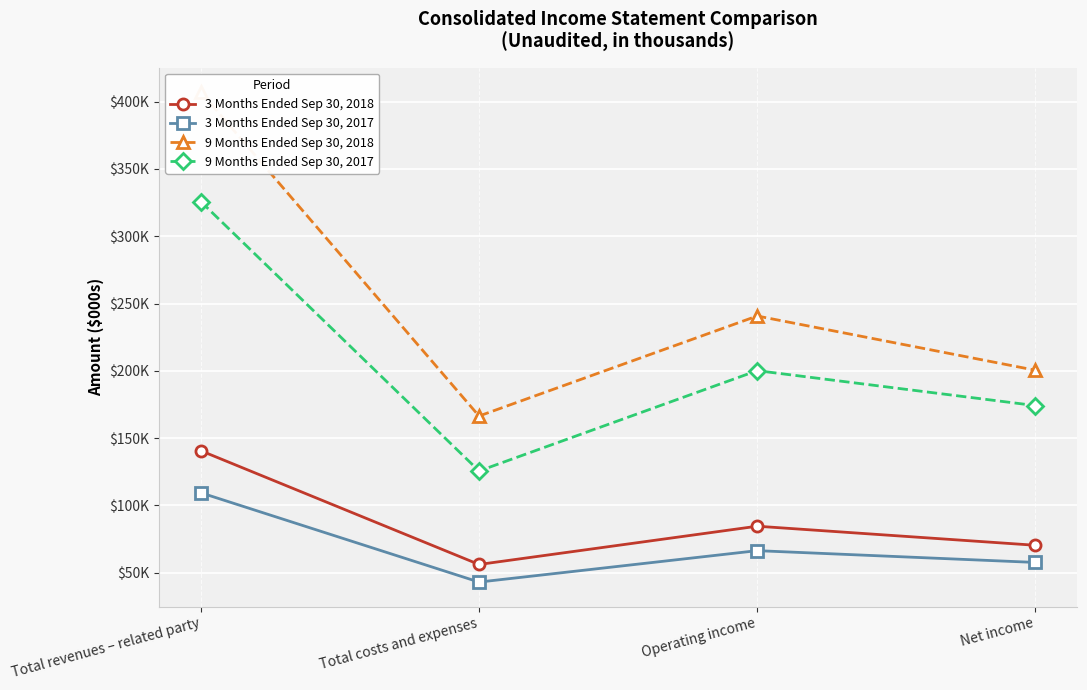

Which series has the widest spread of values?

9 Months Ended Sep 30, 2018